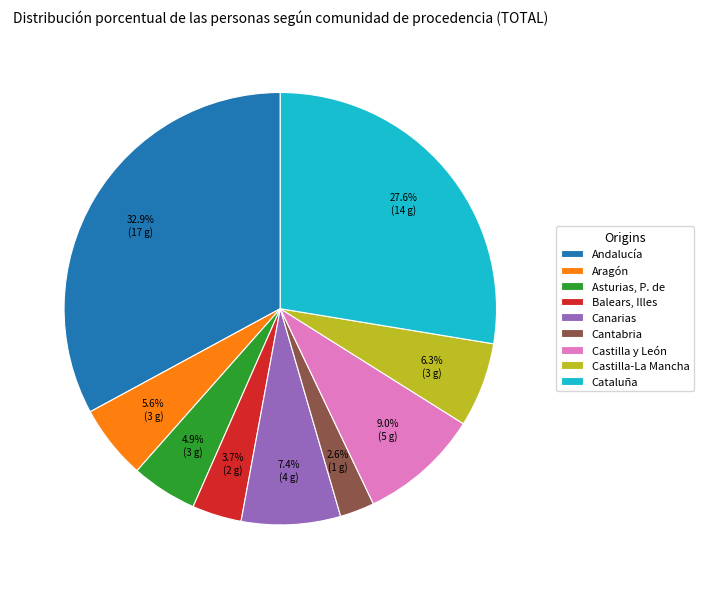

Is there a majority slice in this chart?

No